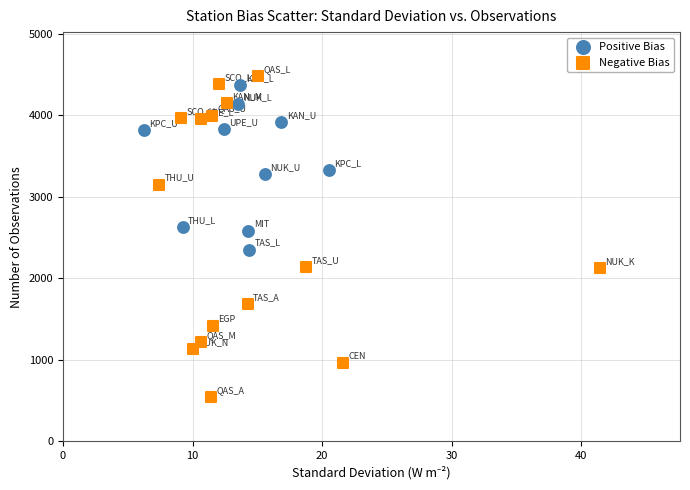

Which series has the largest Y range (max minus min)?

Negative Bias